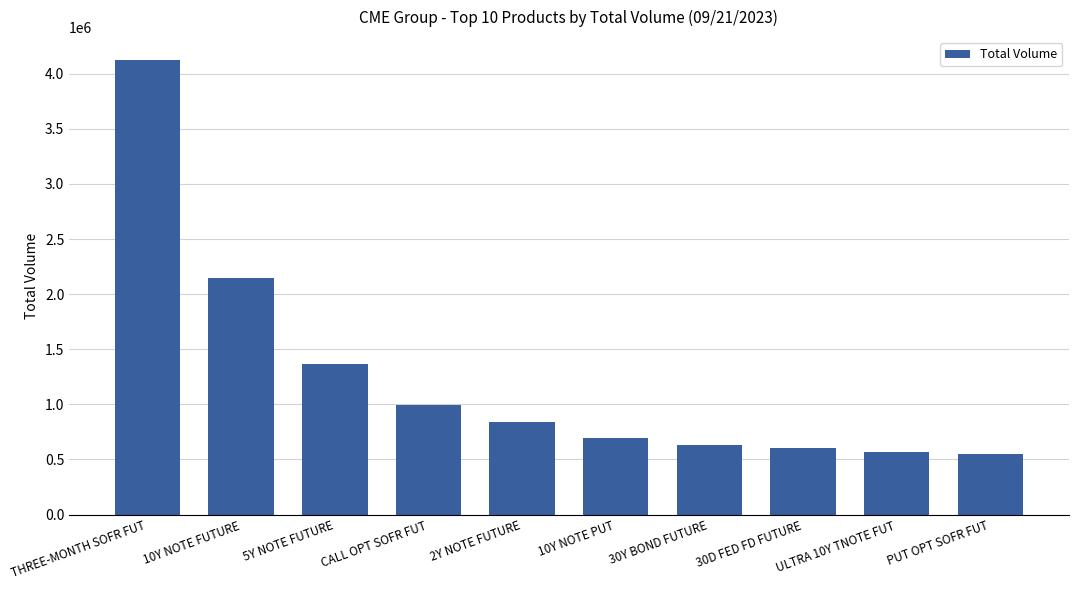

What is the approximate value at ULTRA 10Y TNOTE FUT?

563489